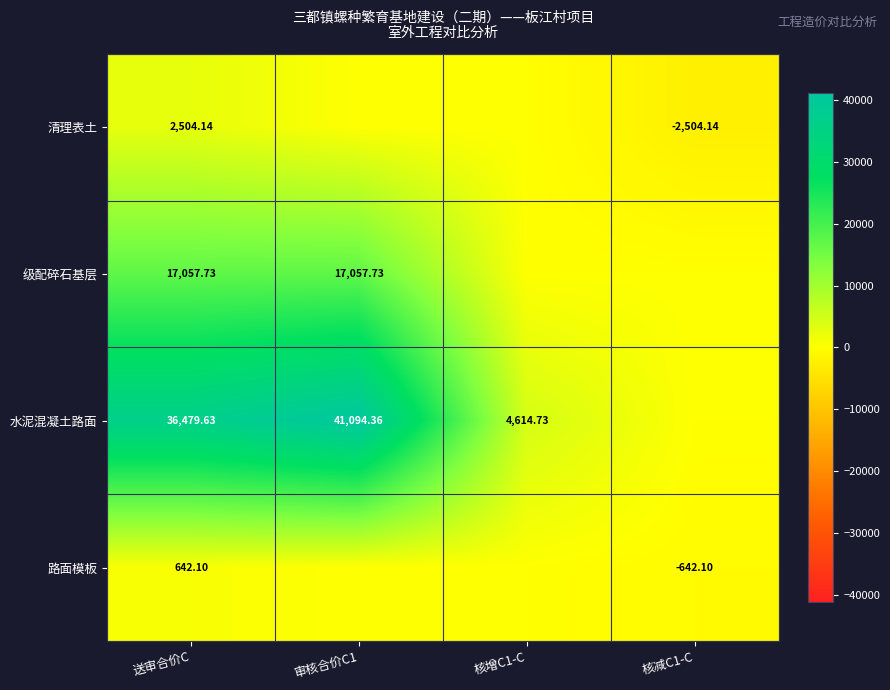

What is the difference between the maximum and minimum values in the 水泥混凝土路面 series?

41094.4